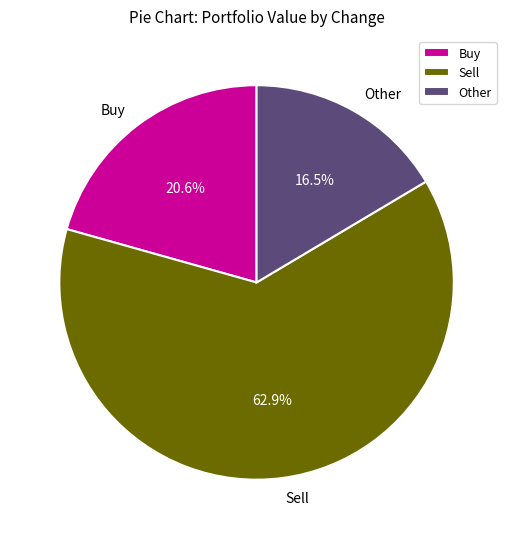

Approximately how many times larger is the value at Other compared to Sell?

0.3